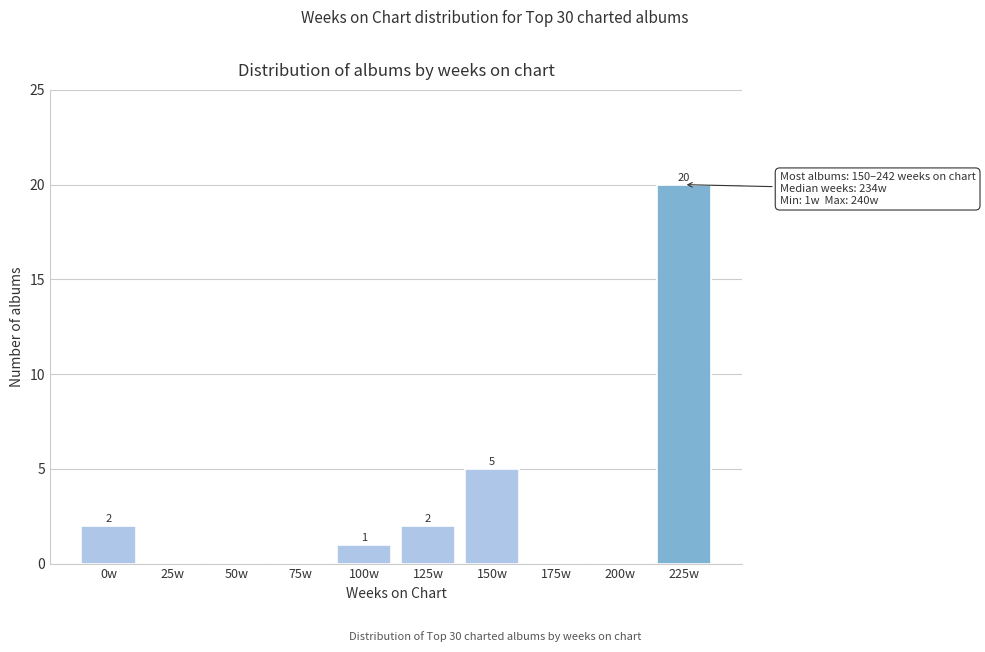

Reading right to left, transcribe all the data shown in this chart.

225w=20	200w=0	175w=0	150w=5	125w=2	100w=1	75w=0	50w=0	25w=0	0w=2